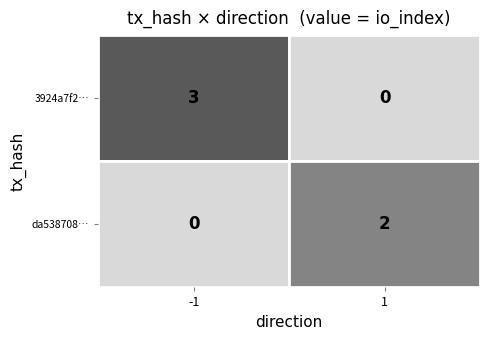

What is the approximate value of 3924a7f25bf4c93e54c1caf47d47584fcb5f483 at io_index?

3